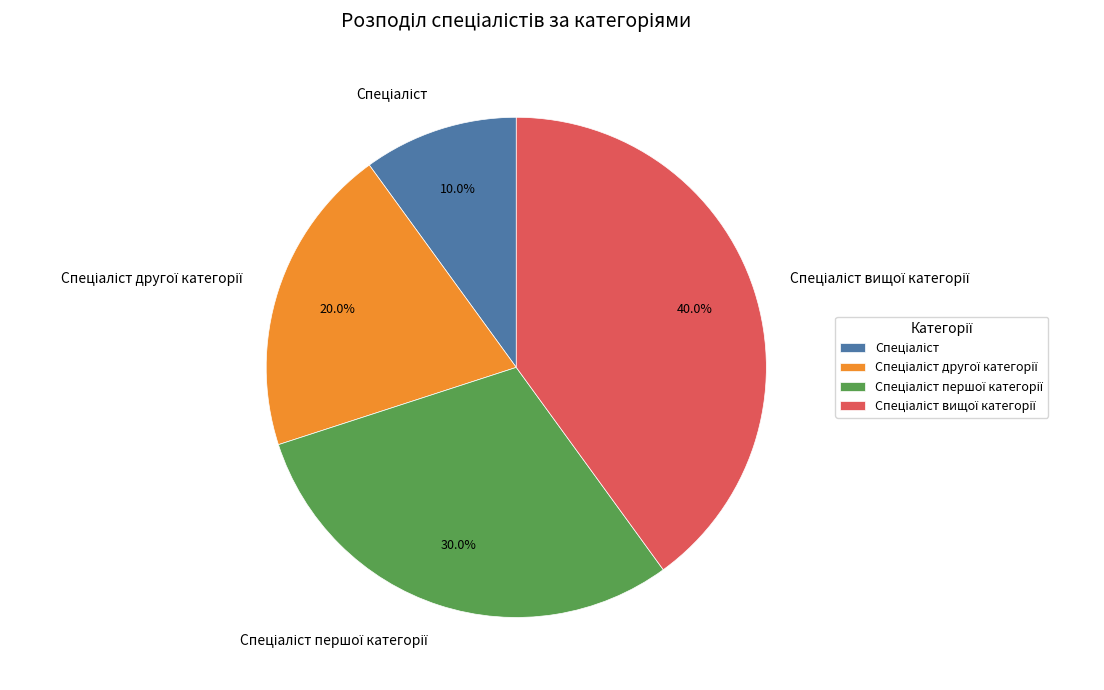

Does any single category account for the majority?

No